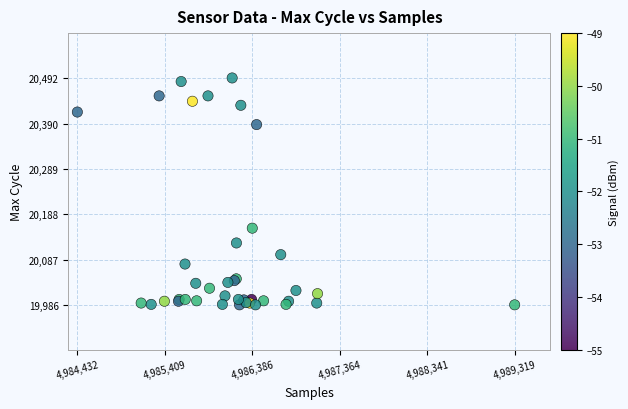

What Y value in the scatter plot is closest to 20239?

20157